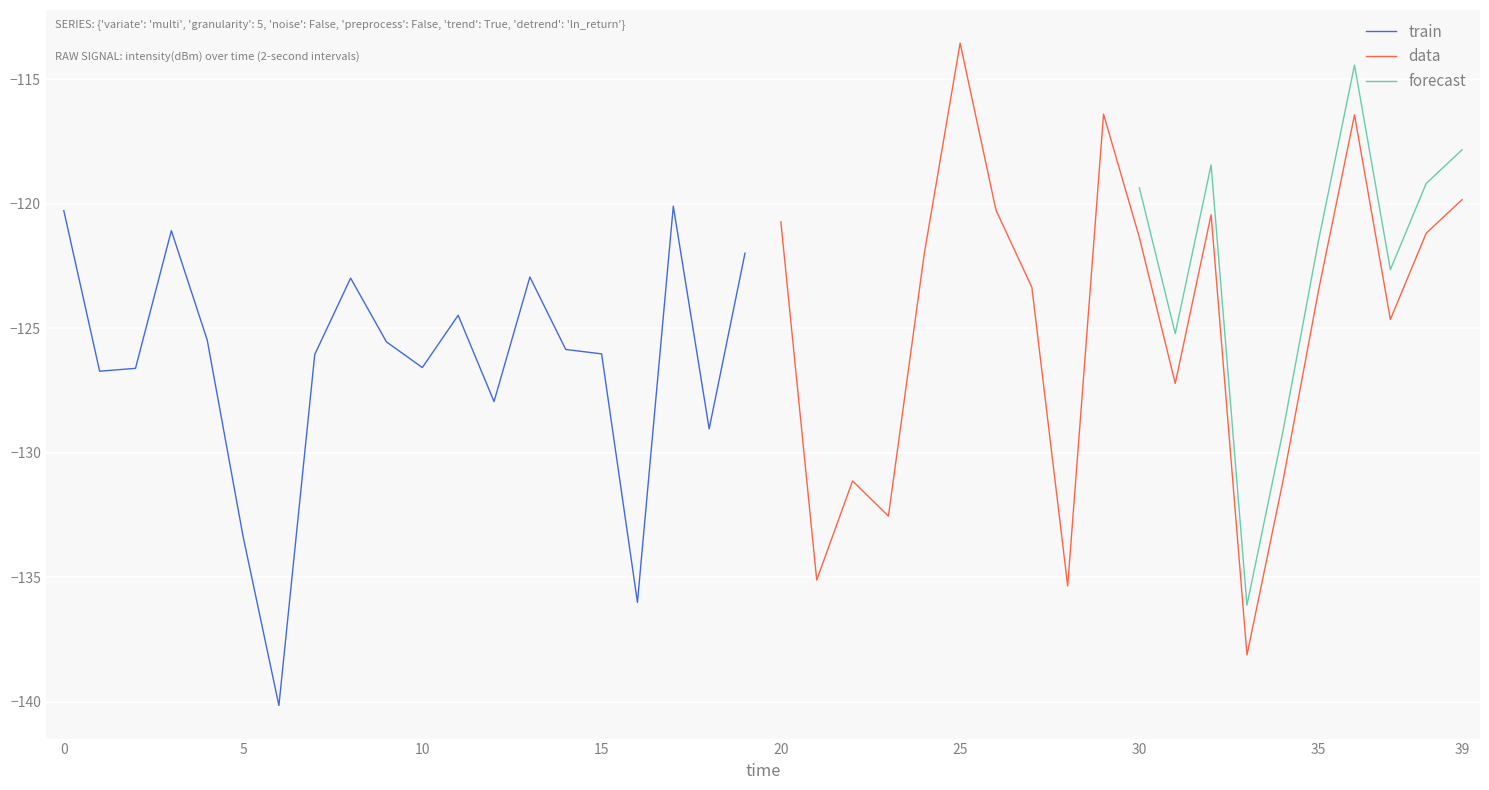

The train series shows -126.6 at 10. True or false?

True